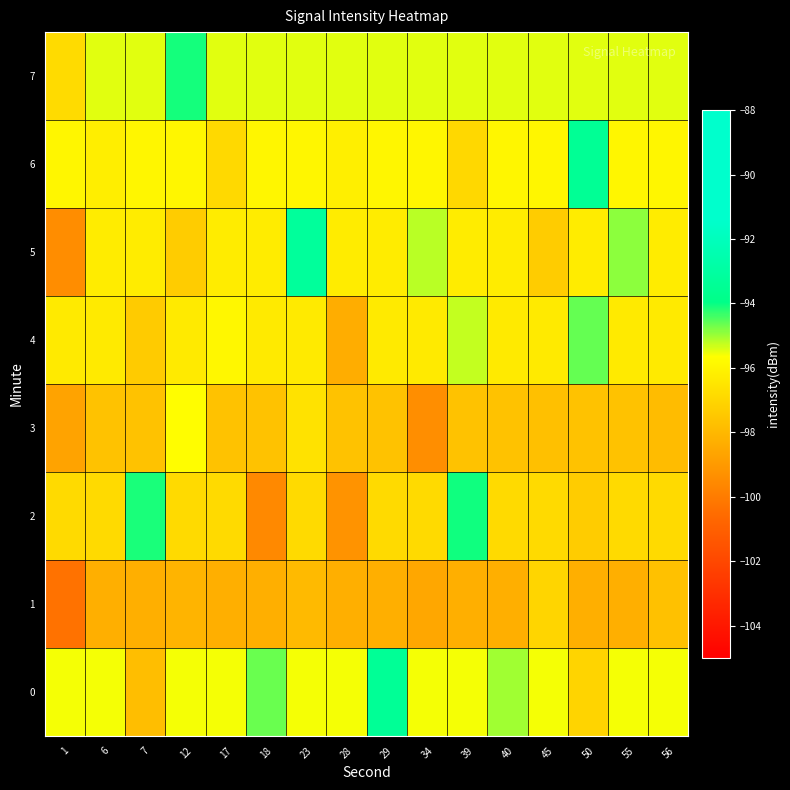

List the series in order of their peak value, lowest first.

row_1, row_3, row_4, row_7, row_2, row_6, row_0, row_5